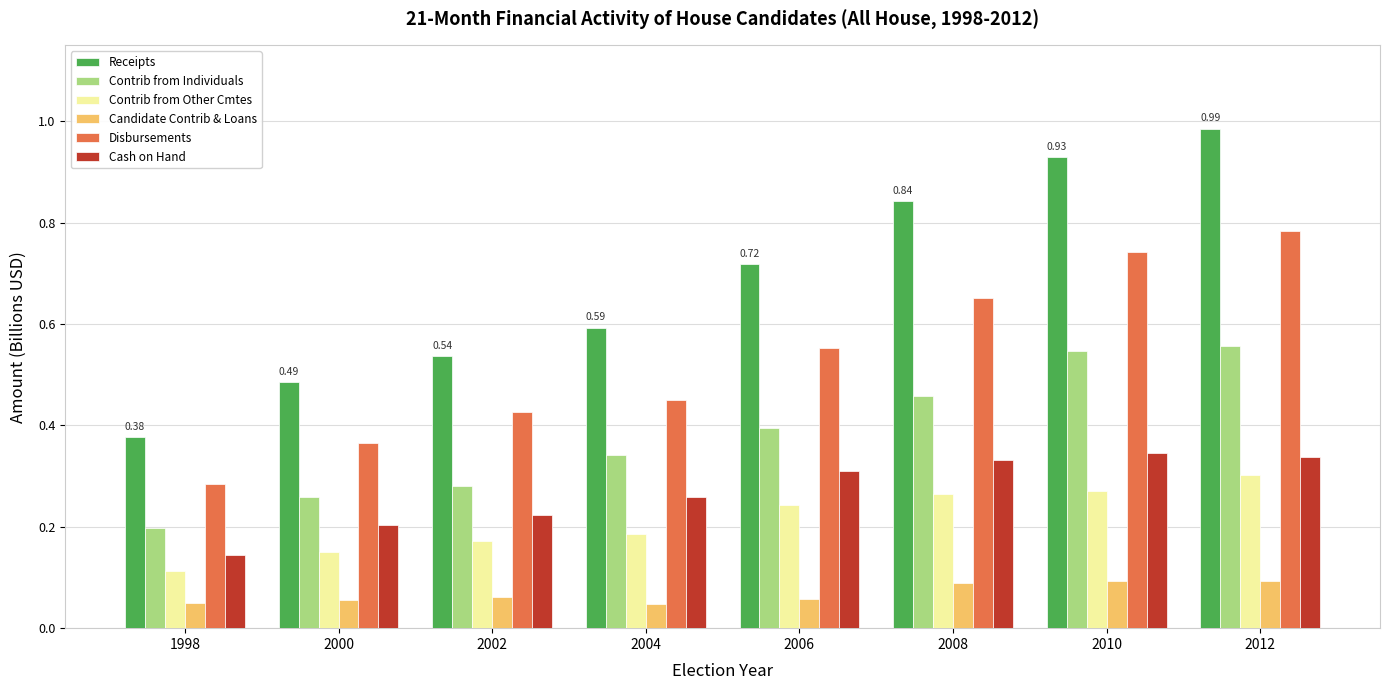

At how many categories does at least one series exceed 0?

8